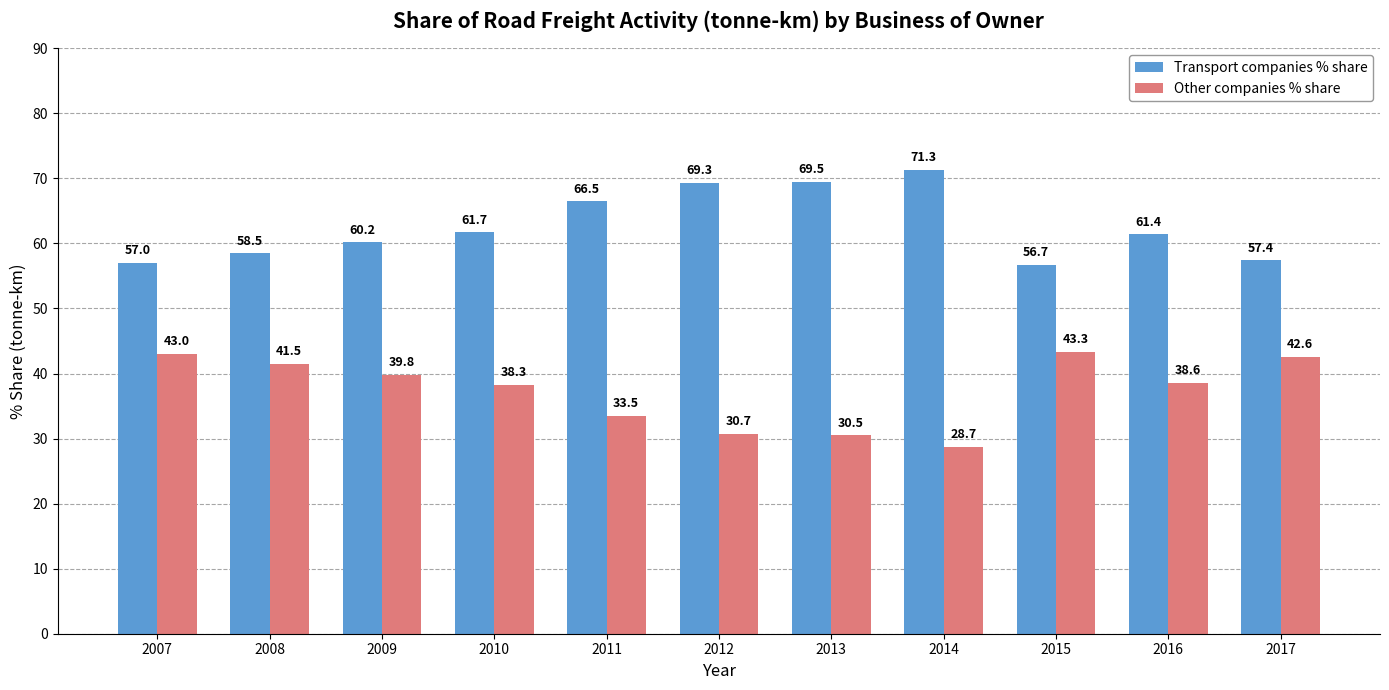

How many values in the Other companies % share series are below 38?

4